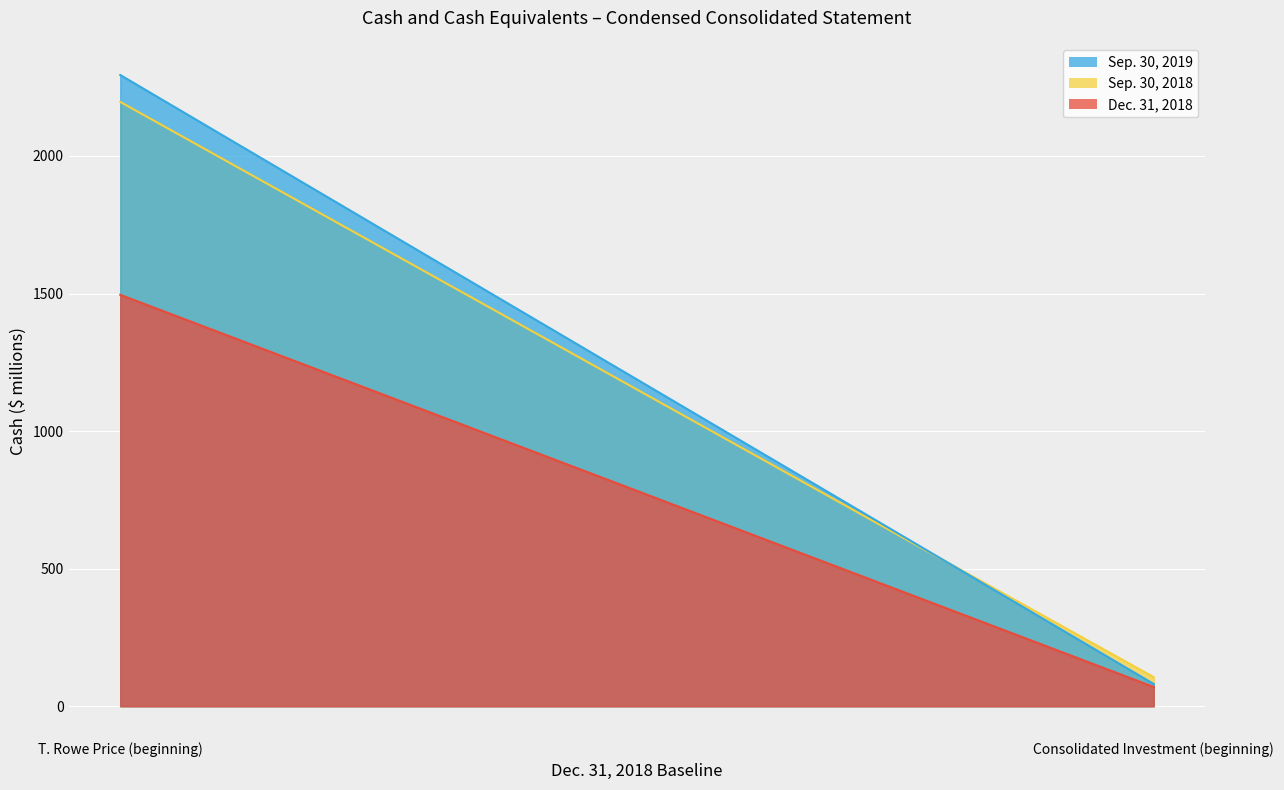

At which label does Sep. 30, 2018 reach its peak?

T. Rowe Price (beginning)